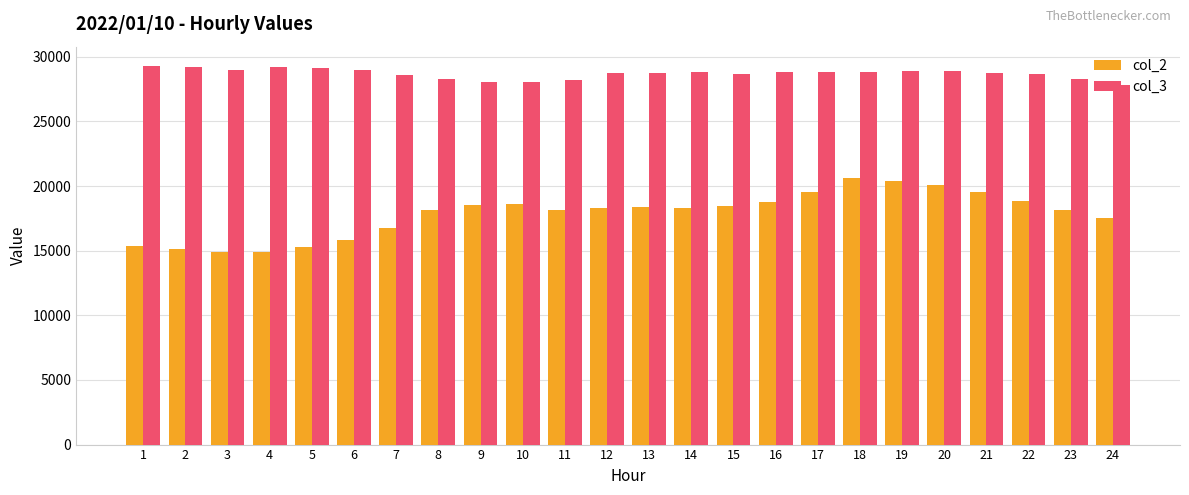

Which series changed the most between 9 and 12?

col_3